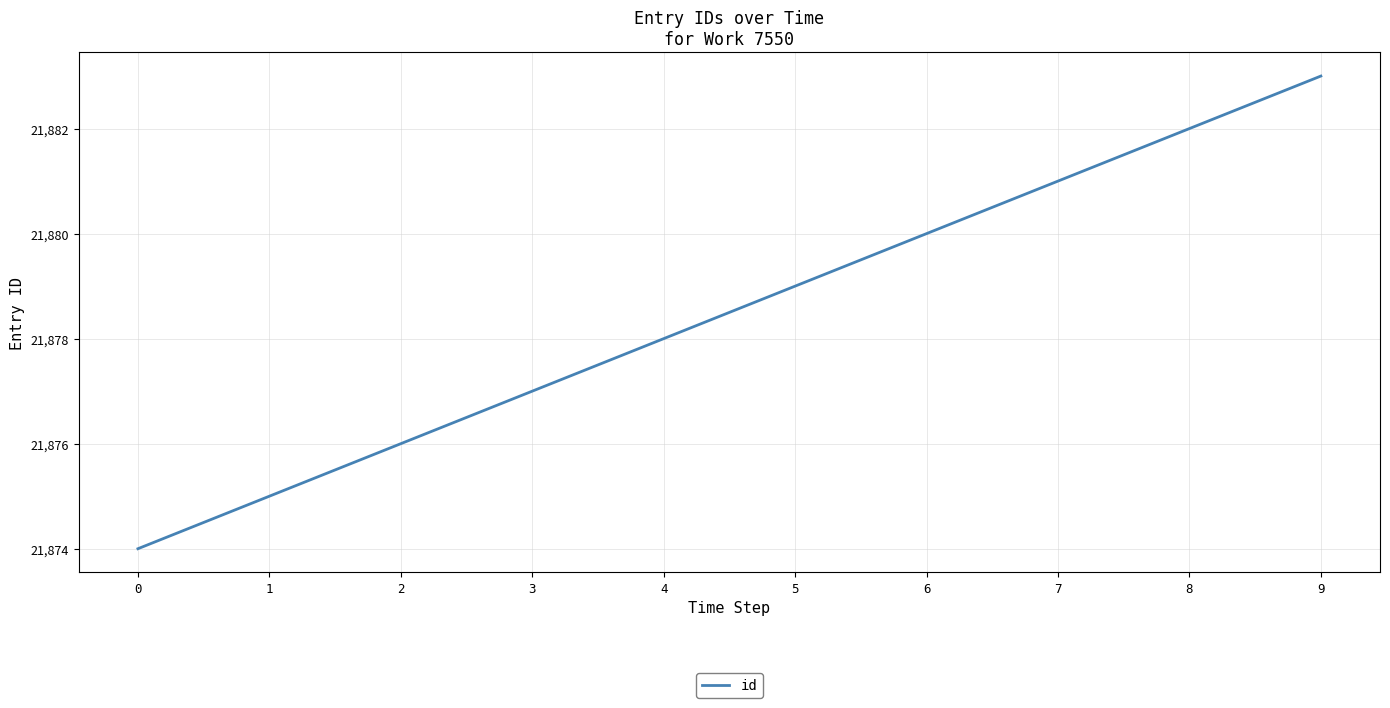

What is the greatest value displayed?

21883